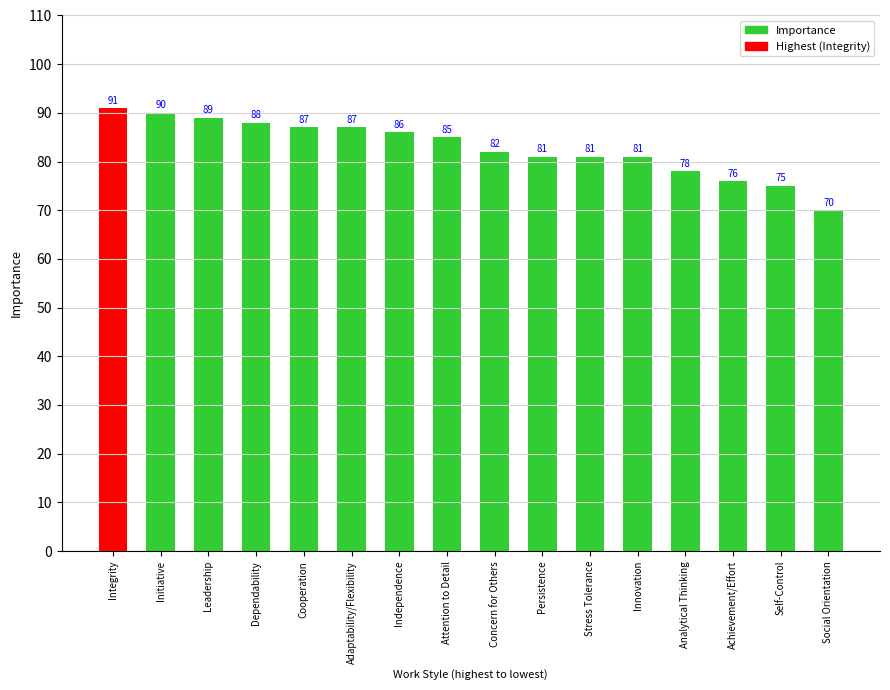

The value at Stress Tolerance is 81. True or false?

True